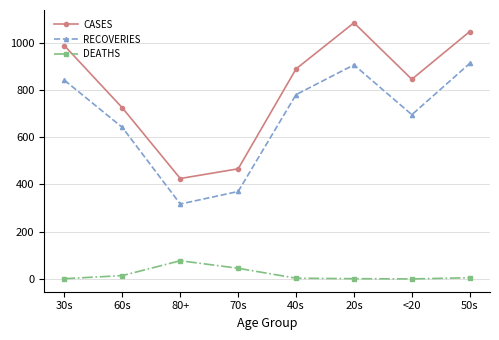

What is the difference between the second highest and minimum values in the CASES series?

622